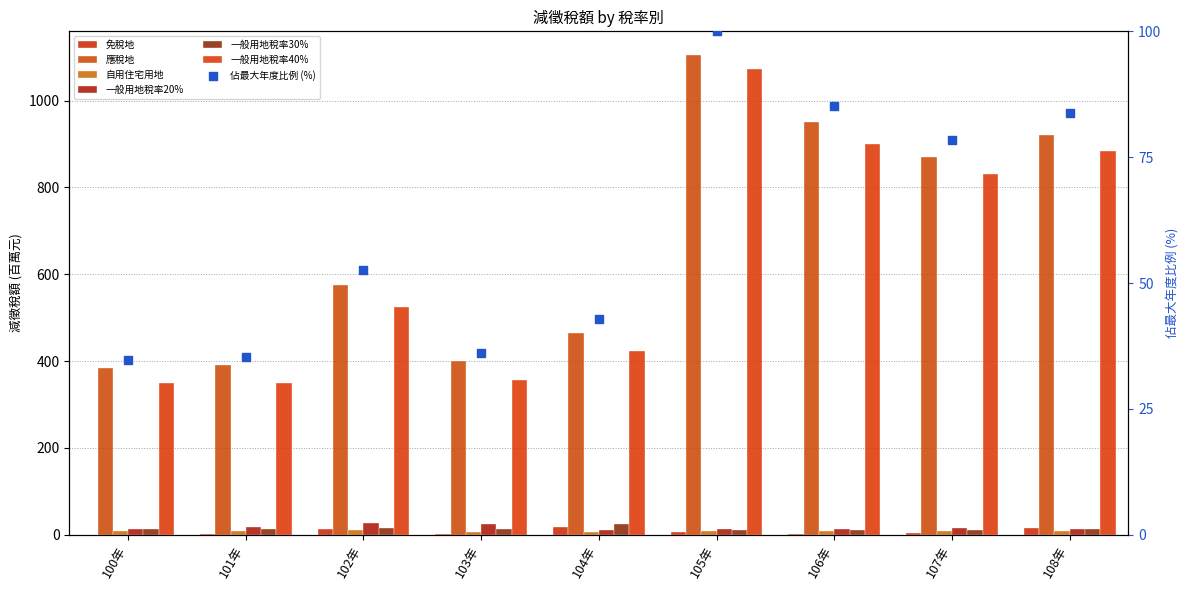

Which series reaches the maximum Y coordinate?

應稅地